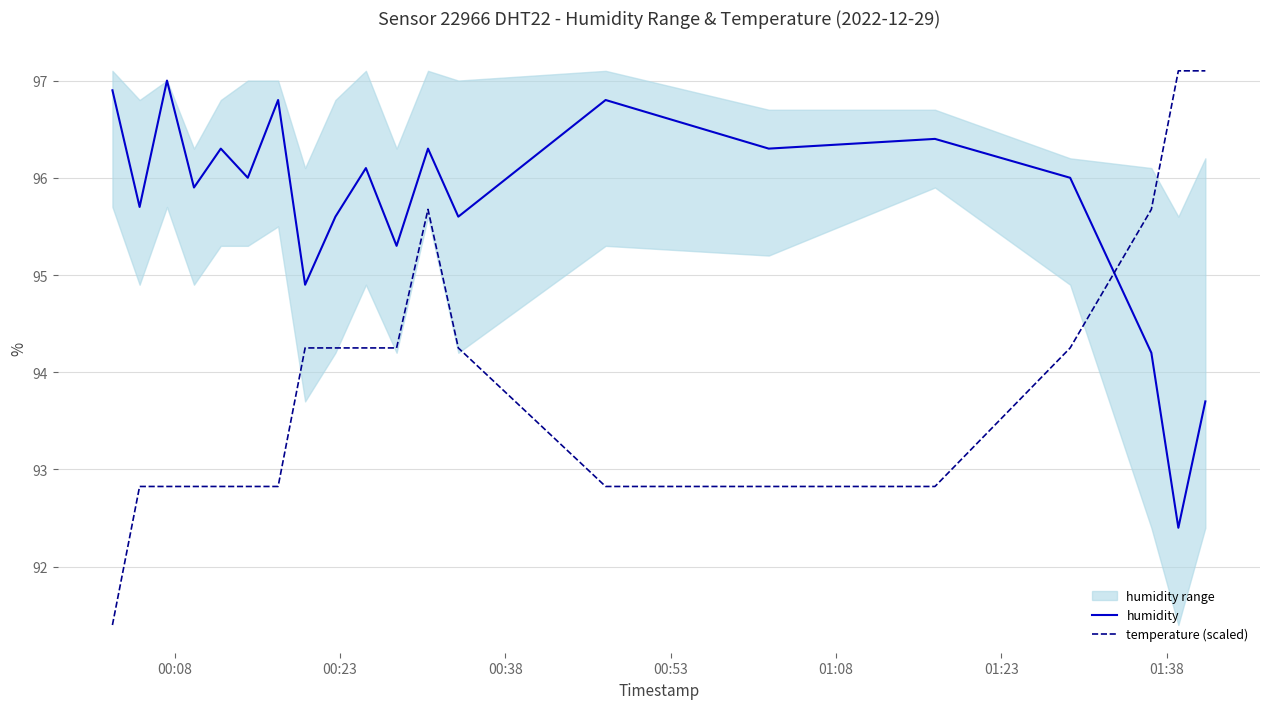

What is the maximum value for humidity?

97.0